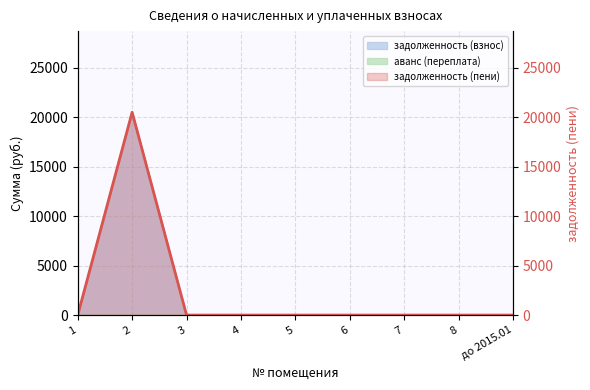

How many interior local peaks (higher than both neighbors) does the data have?

1